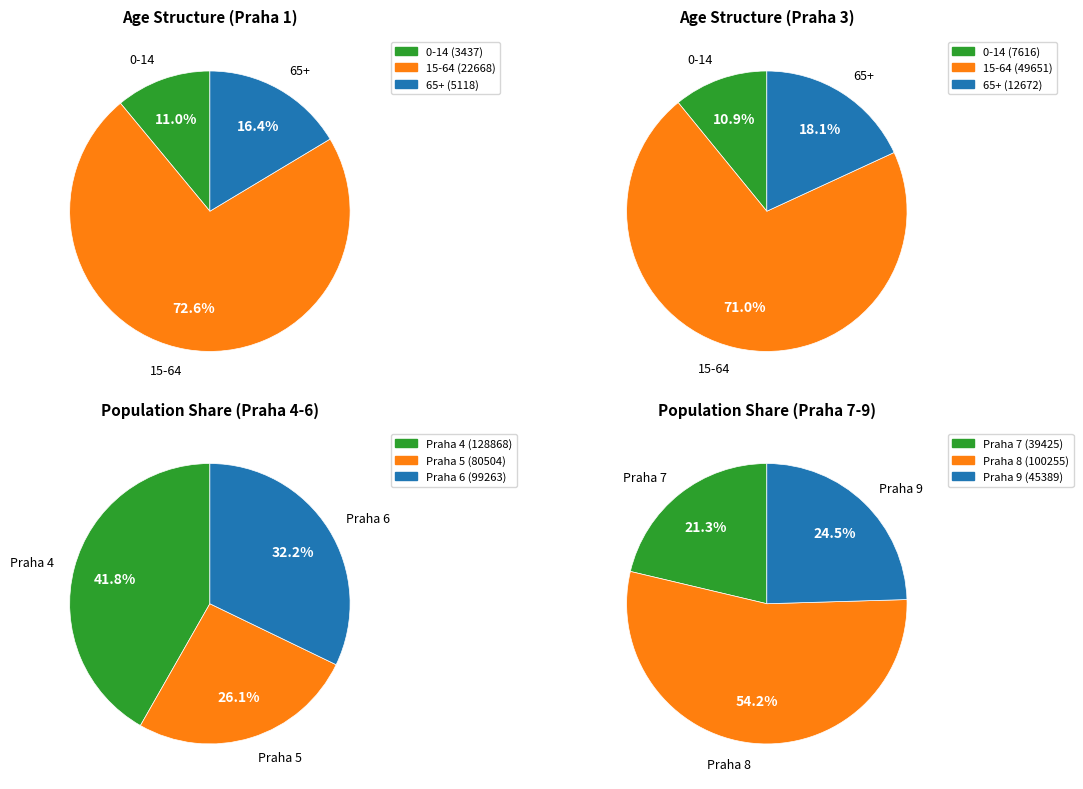

Which series has the largest range (max minus min)?

65+